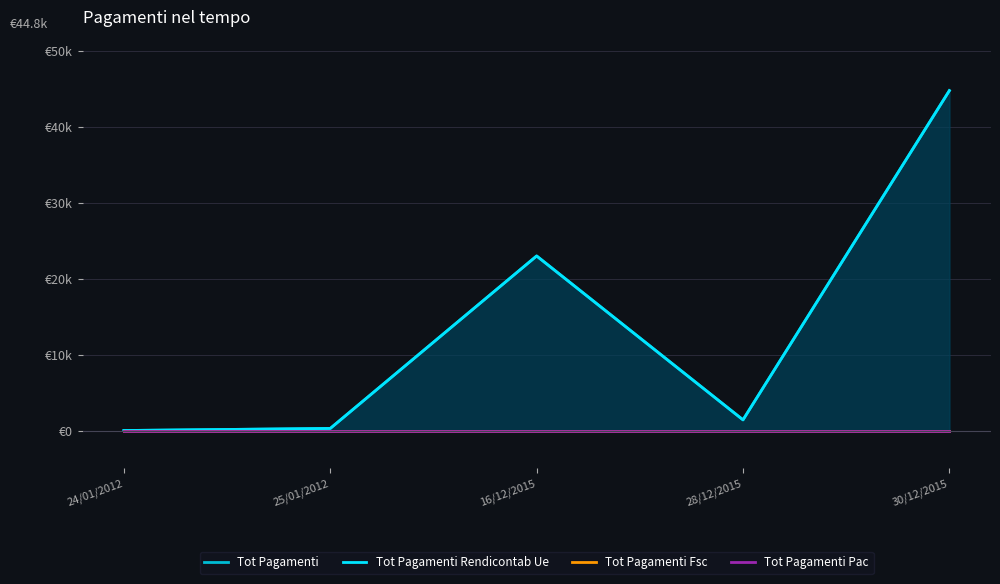

Reading left to right, transcribe all the data shown in this chart.

Tot Pagamenti: 0.0	275.2	23000.0	1405.5	44787.4
Tot Pagamenti Rendicontab Ue: 0.0	275.2	23000.0	1405.5	44787.4
Tot Pagamenti Fsc: 0.0	0.0	0.0	0.0	0.0
Tot Pagamenti Pac: 0.0	0.0	0.0	0.0	0.0